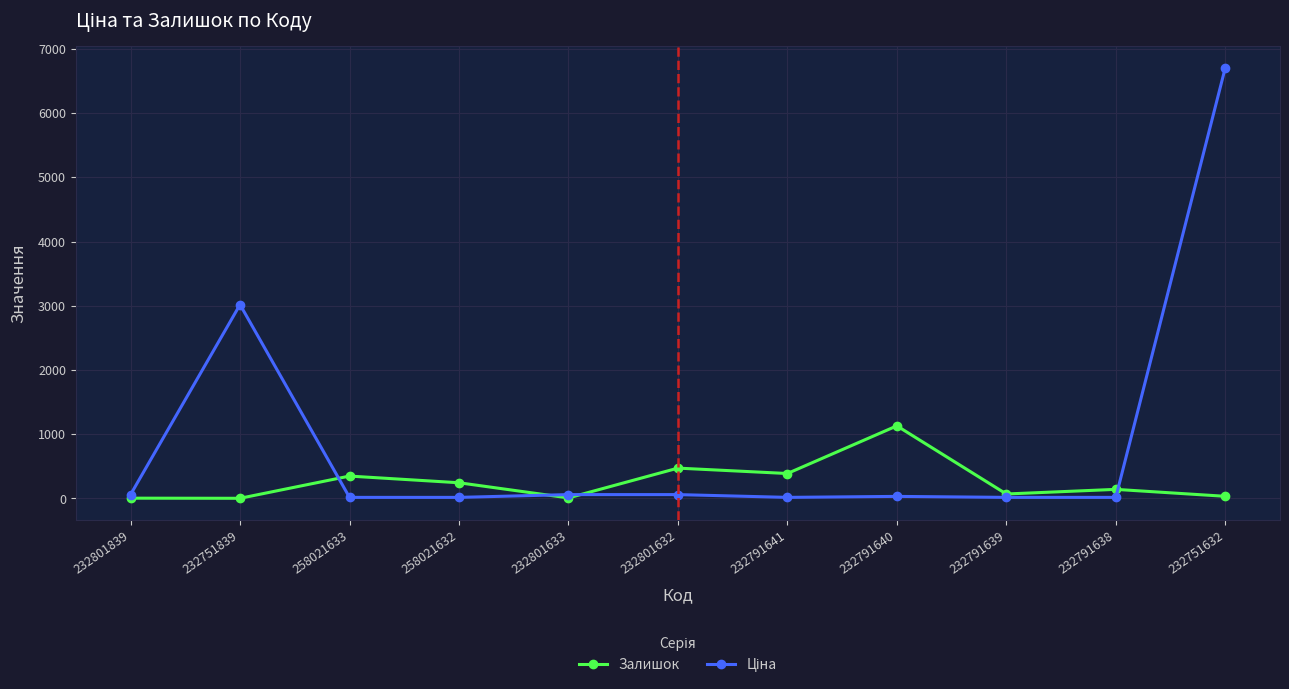

True or false: Залишок has a value of 1129.0 at 232791640.

True